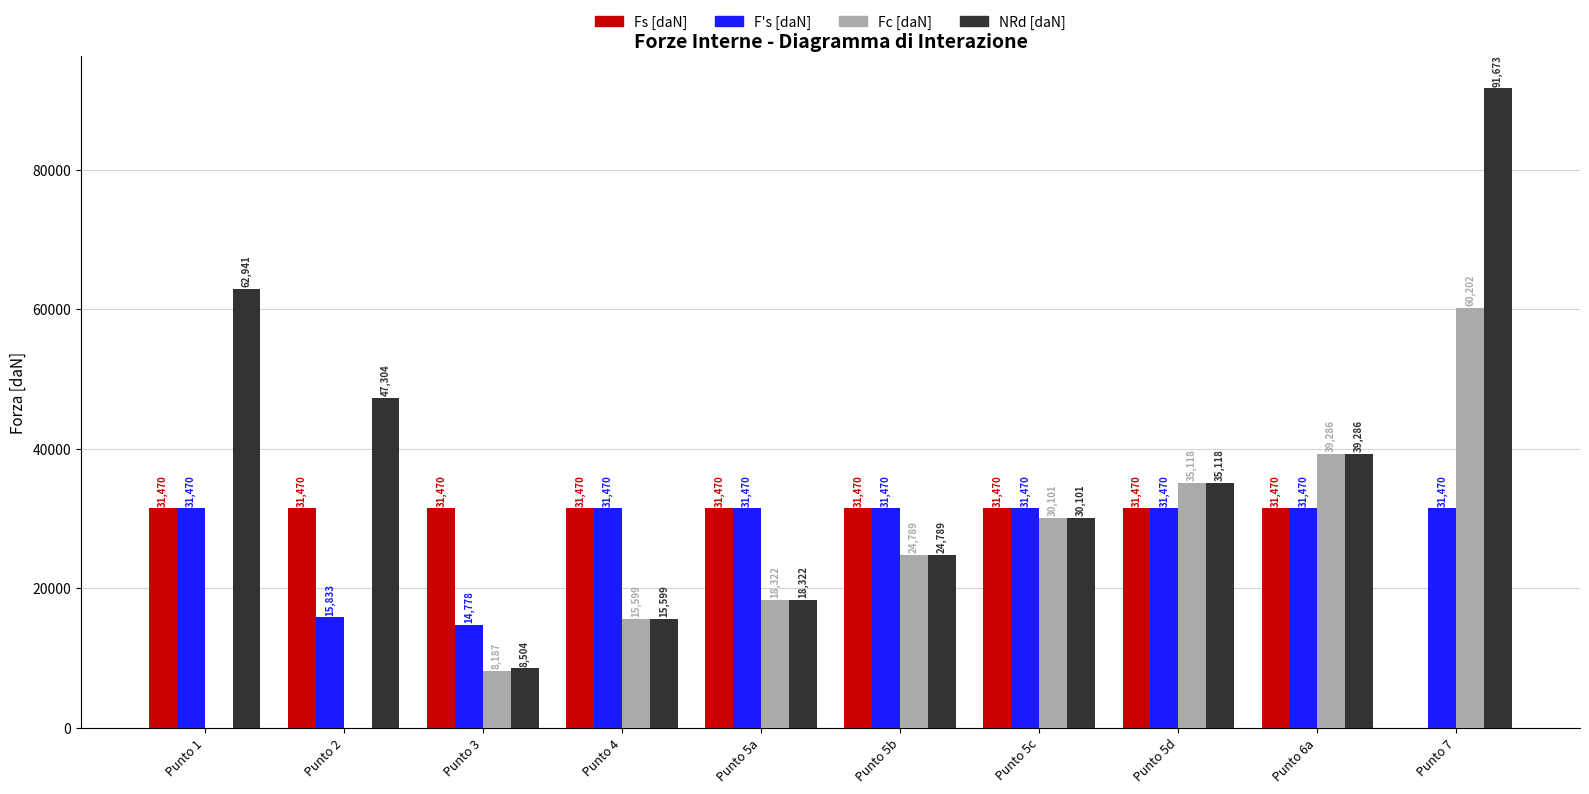

What is the sum of all Fc [daN] values?

231608.3